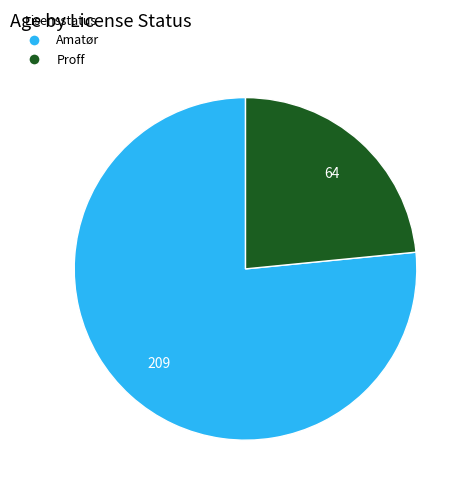

Is it true that Proff is 34% of the pie?

False